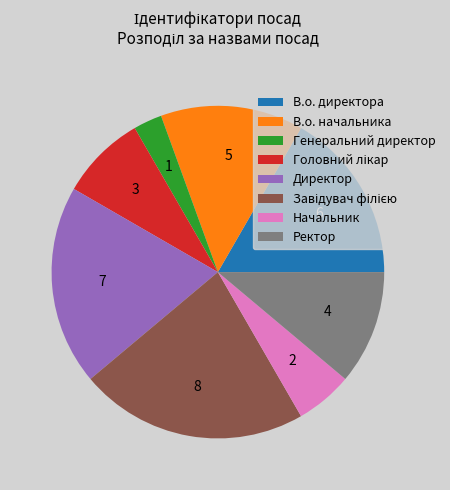

Do Генеральний директор and Ректор together represent more than half of the pie?

No